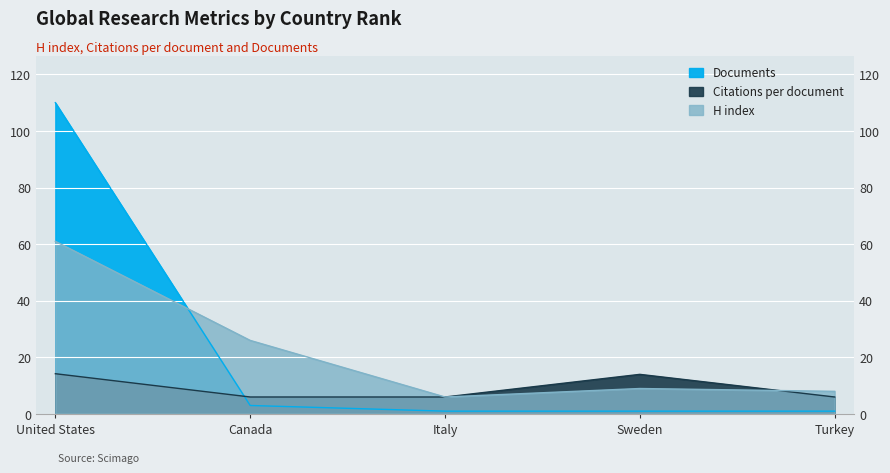

How many distinct data groups are displayed?

3